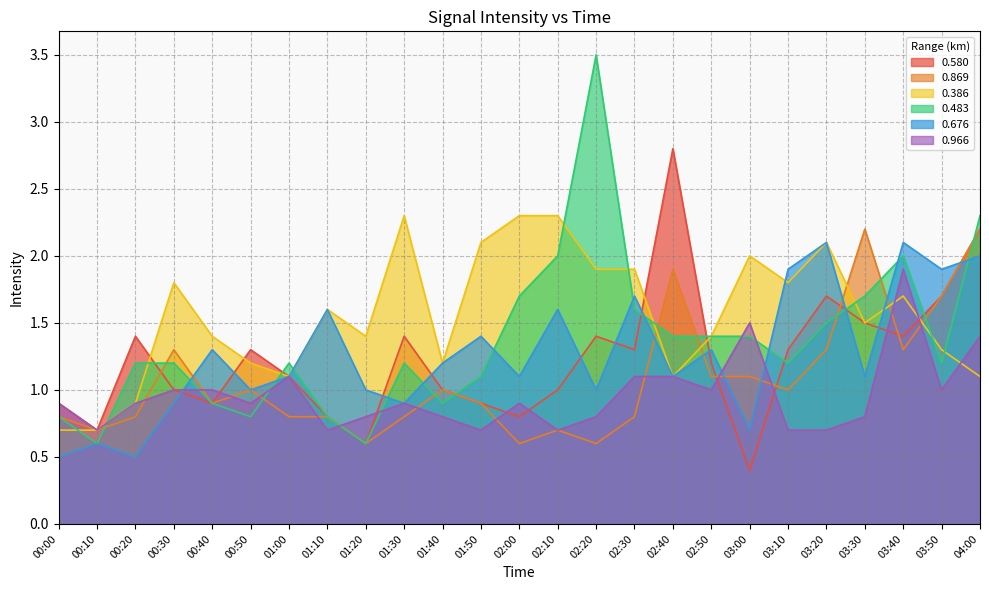

In 0.580, how many points are higher than both neighbors (excluding endpoints)?

6